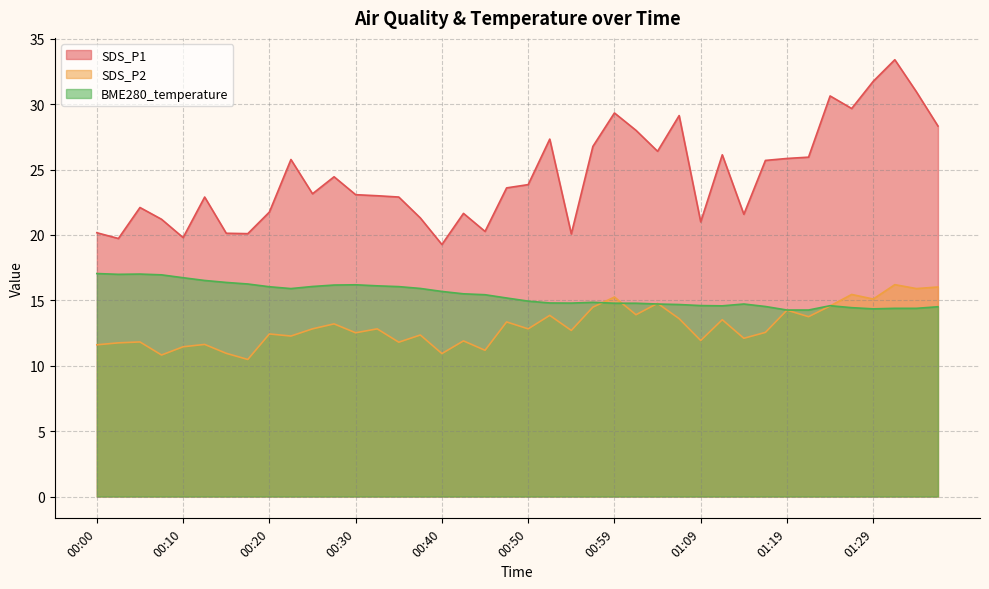

Reading left to right, list all the values displayed in this chart.

SDS_P1: 20.2	19.7	22.1	21.2	19.8	22.9	20.1	20.1	21.8	25.8	23.1	24.4	23.1	23.0	22.9	21.3	19.3	21.6	20.3	23.6	23.9	27.3	20.1	26.8	29.3	28.0	26.4	29.1	21.0	26.1	21.6	25.7	25.9	25.9	30.6	29.7	31.8	33.4	30.9	28.3
SDS_P2: 11.6	11.8	11.8	10.8	11.4	11.6	10.9	10.5	12.4	12.3	12.8	13.2	12.5	12.8	11.8	12.3	10.9	11.9	11.2	13.3	12.8	13.8	12.7	14.5	15.2	13.9	14.8	13.6	11.9	13.5	12.1	12.6	14.2	13.8	14.6	15.4	15.1	16.2	15.9	16.0
BME280_temperature: 17.1	17.0	17.0	16.9	16.7	16.5	16.4	16.2	16.0	15.9	16.1	16.2	16.2	16.1	16.1	15.9	15.7	15.5	15.4	15.2	14.9	14.8	14.8	14.8	14.8	14.8	14.7	14.7	14.6	14.6	14.7	14.5	14.3	14.3	14.6	14.4	14.3	14.4	14.4	14.5